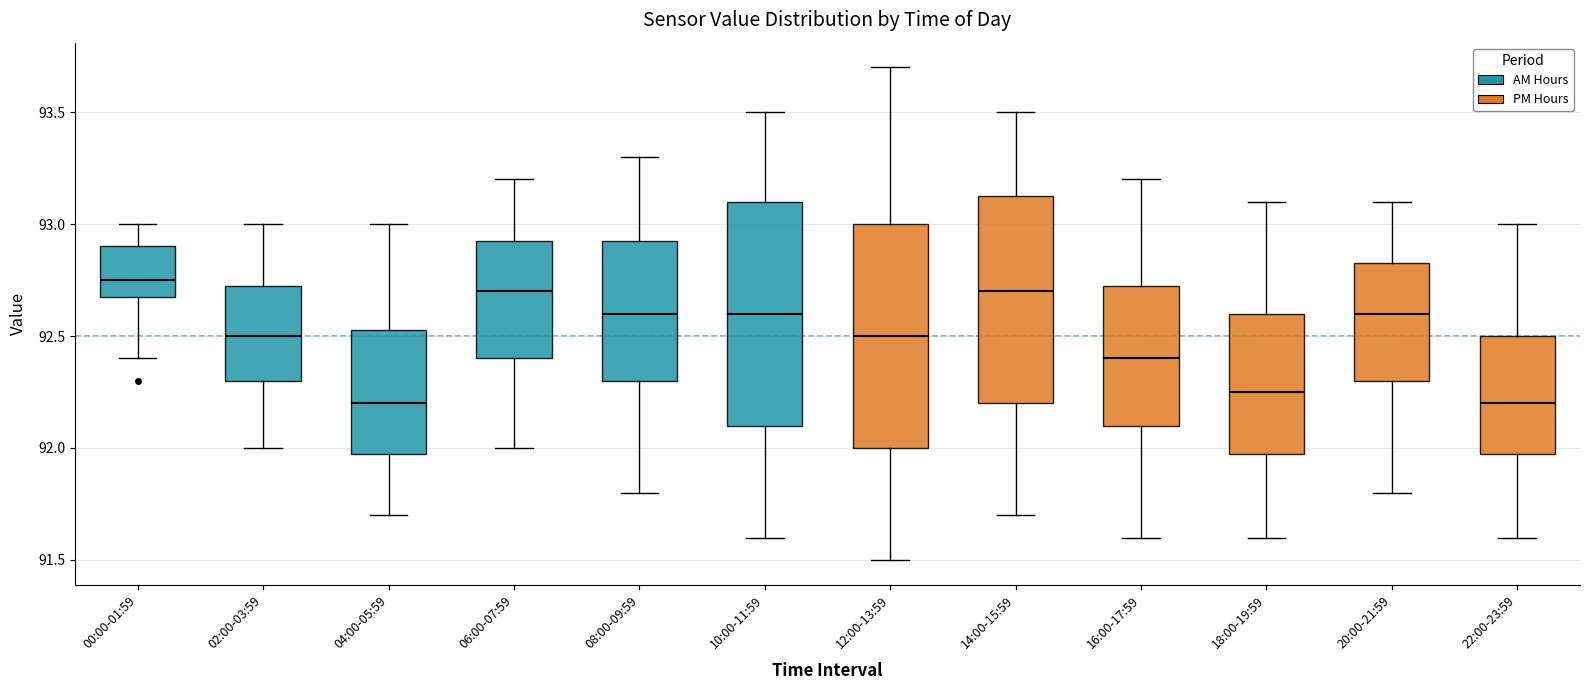

Where is the lower edge of the box for 12:00-13:59 on the y-axis? The values are not printed on the chart, so give them approximately, as read against the axis.

92.00